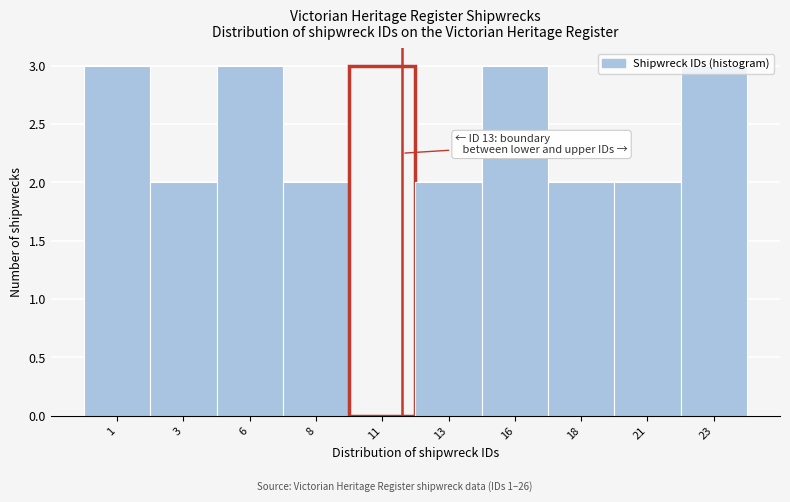

What is the sum of all values?

25